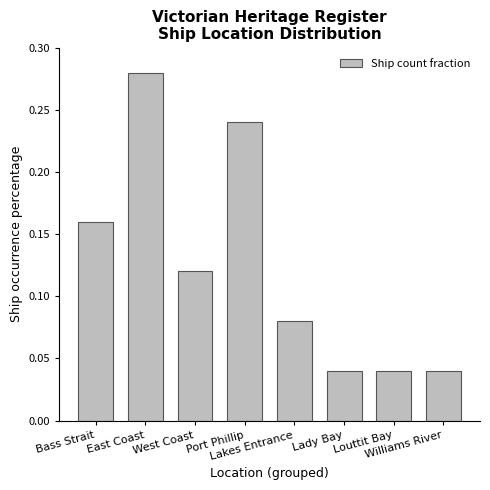

What is the sum of all values?

1.0